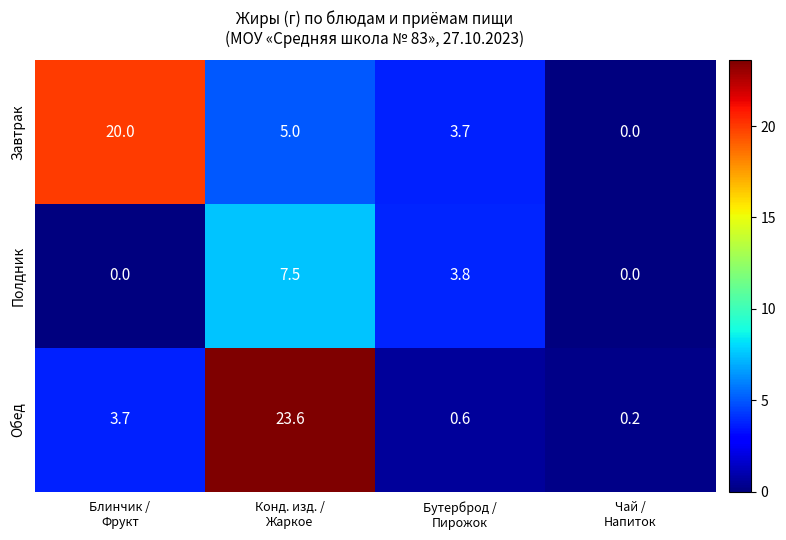

Which series has the largest total across all categories?

Завтрак